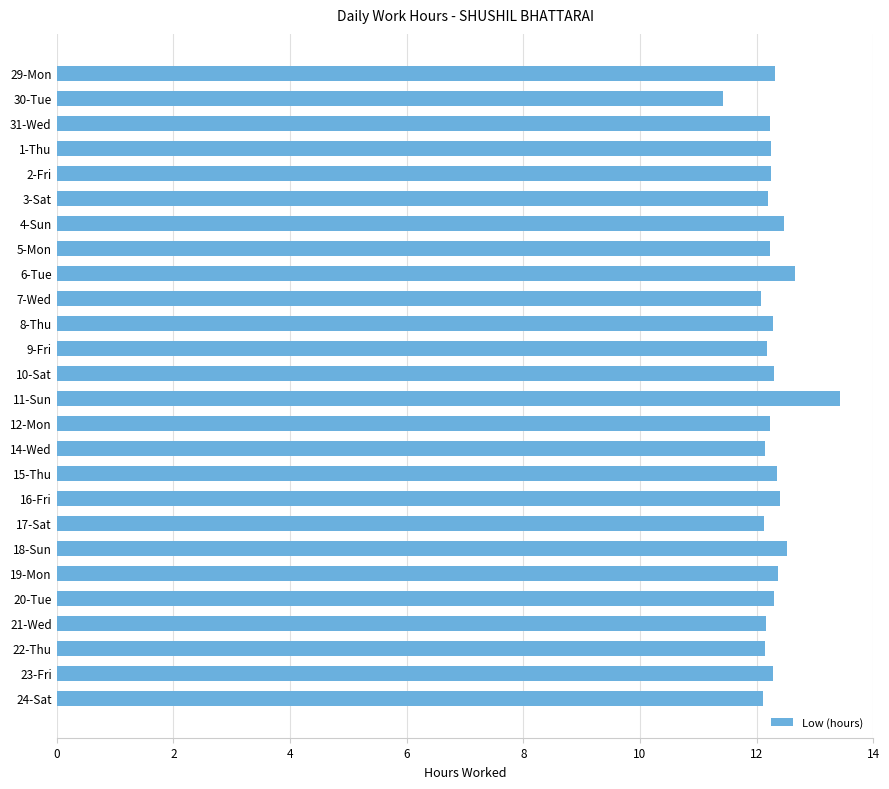

Read the value at 23-Fri.

12.3